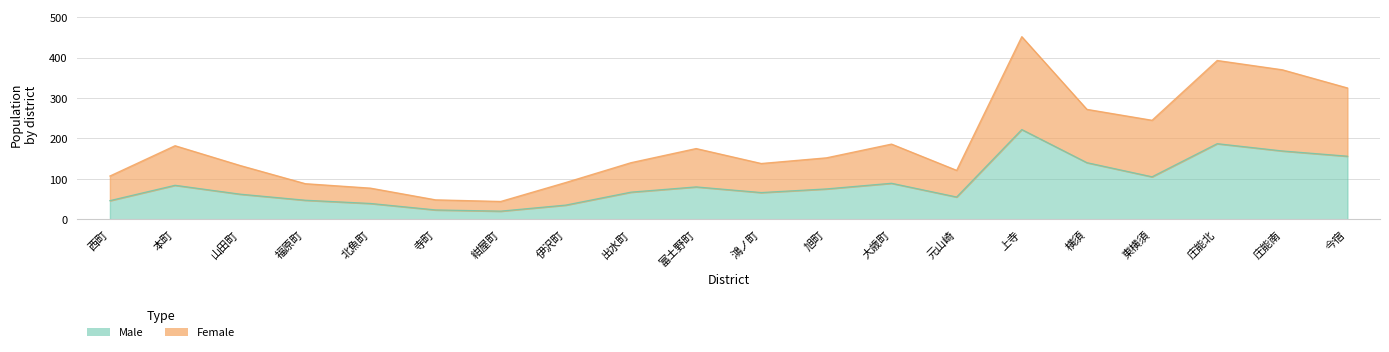

Which has a higher value, 旭町 or 上寺?

上寺